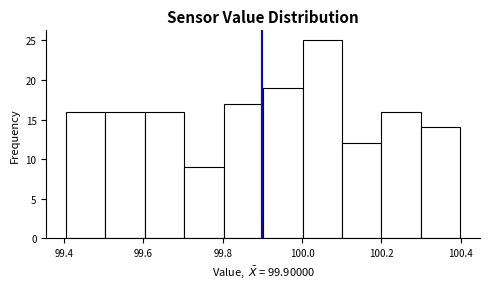

Reading left to right, list every bar in this chart as the range it spans on the x-axis followed by its height. Neither the bar edges nor the heights are printed on the chart, so give them approximately, as read against the axes.

99.4 to 99.5: 16
99.5 to 99.6: 16
99.6 to 99.7: 16
99.7 to 99.8: 9
99.8 to 99.9: 17
99.9 to 100.0: 19
100.0 to 100.1: 25
100.1 to 100.2: 12
100.2 to 100.3: 16
100.3 to 100.4: 14